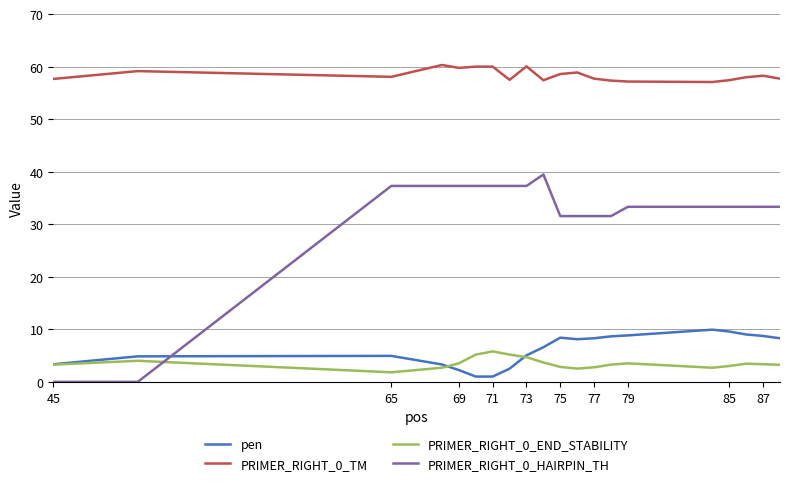

True or false: PRIMER_RIGHT_0_TM and PRIMER_RIGHT_0_END_STABILITY intersect in this chart.

False